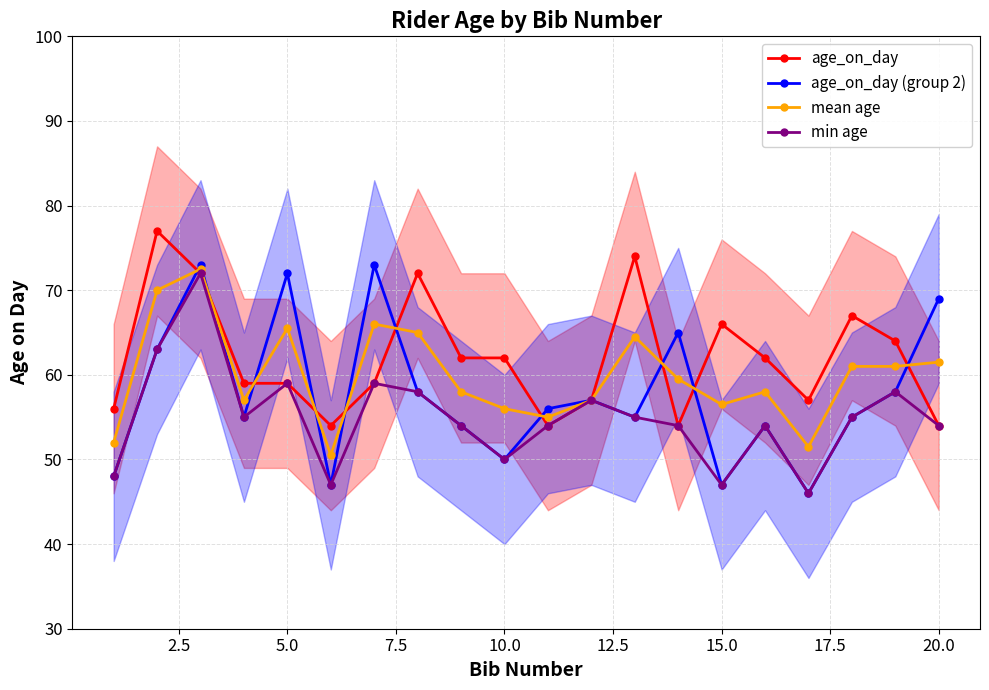

Is it true that age_on_day (group 2) equals 27.3 at 20.0?

False